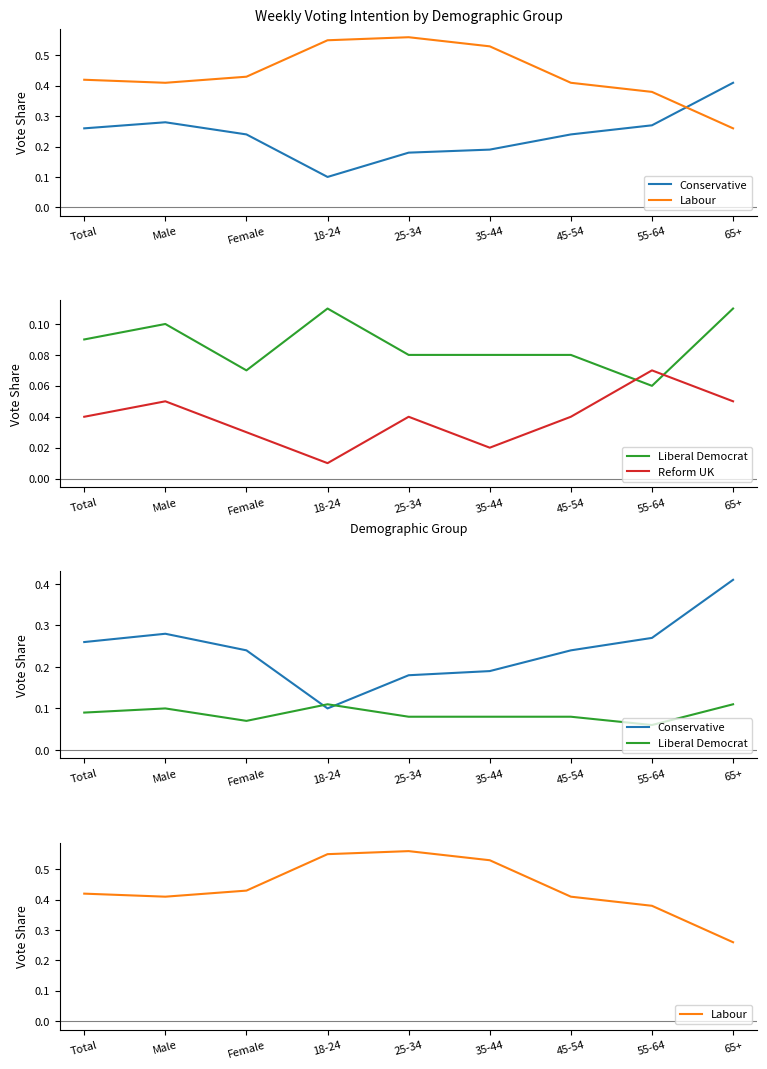

What position from the right is Female?

7